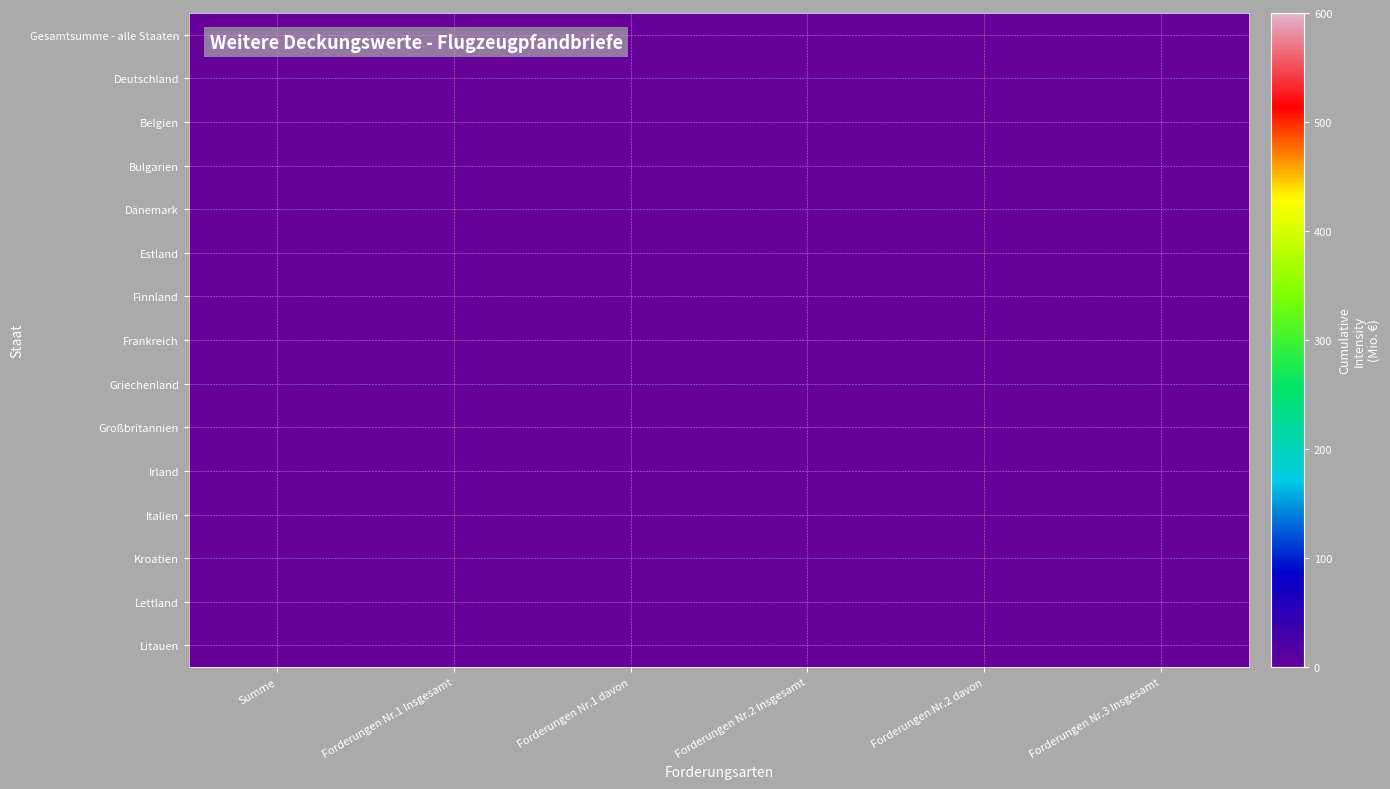

Reading left to right, what are all the values shown in this chart?

Gesamtsumme - alle Staaten: Summe=0.0	Forderungen Nr.1 Insgesamt=0.0	Forderungen Nr.1 davon=0.0	Forderungen Nr.2 Insgesamt=0.0	Forderungen Nr.2 davon=0.0	Forderungen Nr.3 Insgesamt=0.0
Deutschland: Summe=0.0	Forderungen Nr.1 Insgesamt=0.0	Forderungen Nr.1 davon=0.0	Forderungen Nr.2 Insgesamt=0.0	Forderungen Nr.2 davon=0.0	Forderungen Nr.3 Insgesamt=0.0
Belgien: Summe=0.0	Forderungen Nr.1 Insgesamt=0.0	Forderungen Nr.1 davon=0.0	Forderungen Nr.2 Insgesamt=0.0	Forderungen Nr.2 davon=0.0	Forderungen Nr.3 Insgesamt=0.0
Bulgarien: Summe=0.0	Forderungen Nr.1 Insgesamt=0.0	Forderungen Nr.1 davon=0.0	Forderungen Nr.2 Insgesamt=0.0	Forderungen Nr.2 davon=0.0	Forderungen Nr.3 Insgesamt=0.0
Dänemark: Summe=0.0	Forderungen Nr.1 Insgesamt=0.0	Forderungen Nr.1 davon=0.0	Forderungen Nr.2 Insgesamt=0.0	Forderungen Nr.2 davon=0.0	Forderungen Nr.3 Insgesamt=0.0
Estland: Summe=0.0	Forderungen Nr.1 Insgesamt=0.0	Forderungen Nr.1 davon=0.0	Forderungen Nr.2 Insgesamt=0.0	Forderungen Nr.2 davon=0.0	Forderungen Nr.3 Insgesamt=0.0
Finnland: Summe=0.0	Forderungen Nr.1 Insgesamt=0.0	Forderungen Nr.1 davon=0.0	Forderungen Nr.2 Insgesamt=0.0	Forderungen Nr.2 davon=0.0	Forderungen Nr.3 Insgesamt=0.0
Frankreich: Summe=0.0	Forderungen Nr.1 Insgesamt=0.0	Forderungen Nr.1 davon=0.0	Forderungen Nr.2 Insgesamt=0.0	Forderungen Nr.2 davon=0.0	Forderungen Nr.3 Insgesamt=0.0
Griechenland: Summe=0.0	Forderungen Nr.1 Insgesamt=0.0	Forderungen Nr.1 davon=0.0	Forderungen Nr.2 Insgesamt=0.0	Forderungen Nr.2 davon=0.0	Forderungen Nr.3 Insgesamt=0.0
Großbritannien: Summe=0.0	Forderungen Nr.1 Insgesamt=0.0	Forderungen Nr.1 davon=0.0	Forderungen Nr.2 Insgesamt=0.0	Forderungen Nr.2 davon=0.0	Forderungen Nr.3 Insgesamt=0.0
Irland: Summe=0.0	Forderungen Nr.1 Insgesamt=0.0	Forderungen Nr.1 davon=0.0	Forderungen Nr.2 Insgesamt=0.0	Forderungen Nr.2 davon=0.0	Forderungen Nr.3 Insgesamt=0.0
Italien: Summe=0.0	Forderungen Nr.1 Insgesamt=0.0	Forderungen Nr.1 davon=0.0	Forderungen Nr.2 Insgesamt=0.0	Forderungen Nr.2 davon=0.0	Forderungen Nr.3 Insgesamt=0.0
Kroatien: Summe=0.0	Forderungen Nr.1 Insgesamt=0.0	Forderungen Nr.1 davon=0.0	Forderungen Nr.2 Insgesamt=0.0	Forderungen Nr.2 davon=0.0	Forderungen Nr.3 Insgesamt=0.0
Lettland: Summe=0.0	Forderungen Nr.1 Insgesamt=0.0	Forderungen Nr.1 davon=0.0	Forderungen Nr.2 Insgesamt=0.0	Forderungen Nr.2 davon=0.0	Forderungen Nr.3 Insgesamt=0.0
Litauen: Summe=0.0	Forderungen Nr.1 Insgesamt=0.0	Forderungen Nr.1 davon=0.0	Forderungen Nr.2 Insgesamt=0.0	Forderungen Nr.2 davon=0.0	Forderungen Nr.3 Insgesamt=0.0